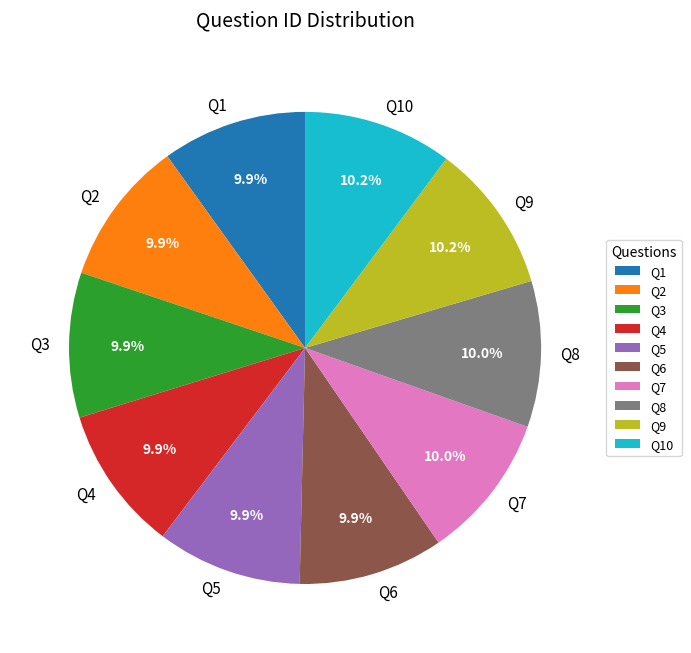

How many segments does this pie chart have?

10